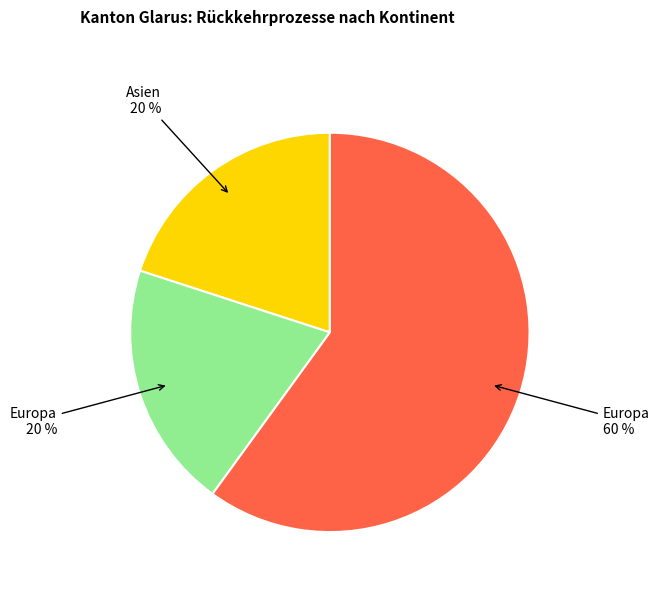

Is there any slice that represents more than half of the pie?

Yes